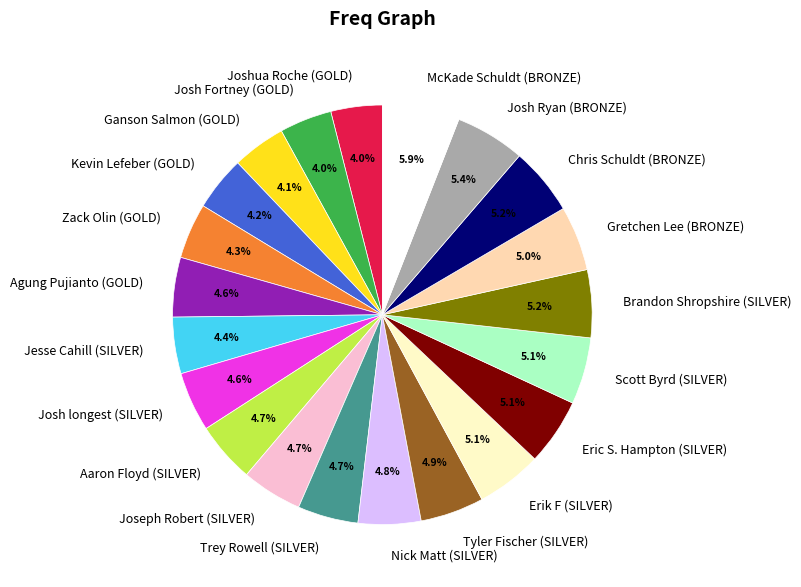

To the nearest percent, what portion does Trey Rowell (SILVER) represent?

5%